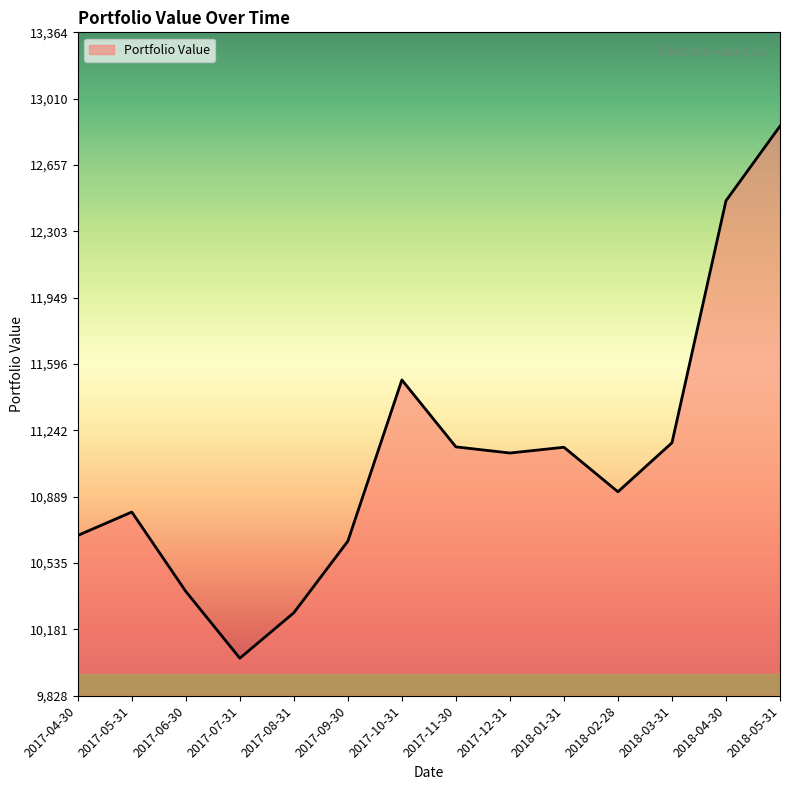

Which has a higher value, 2018-04-30 or 2017-04-30?

2018-04-30